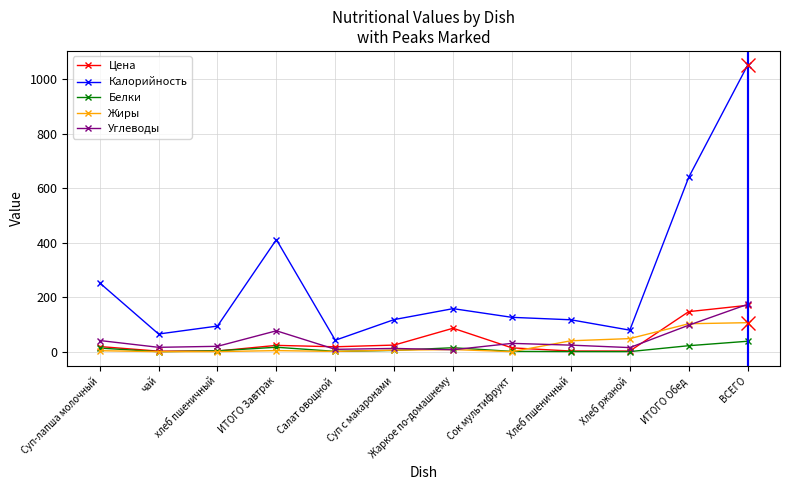

How many data points does each series have?

12